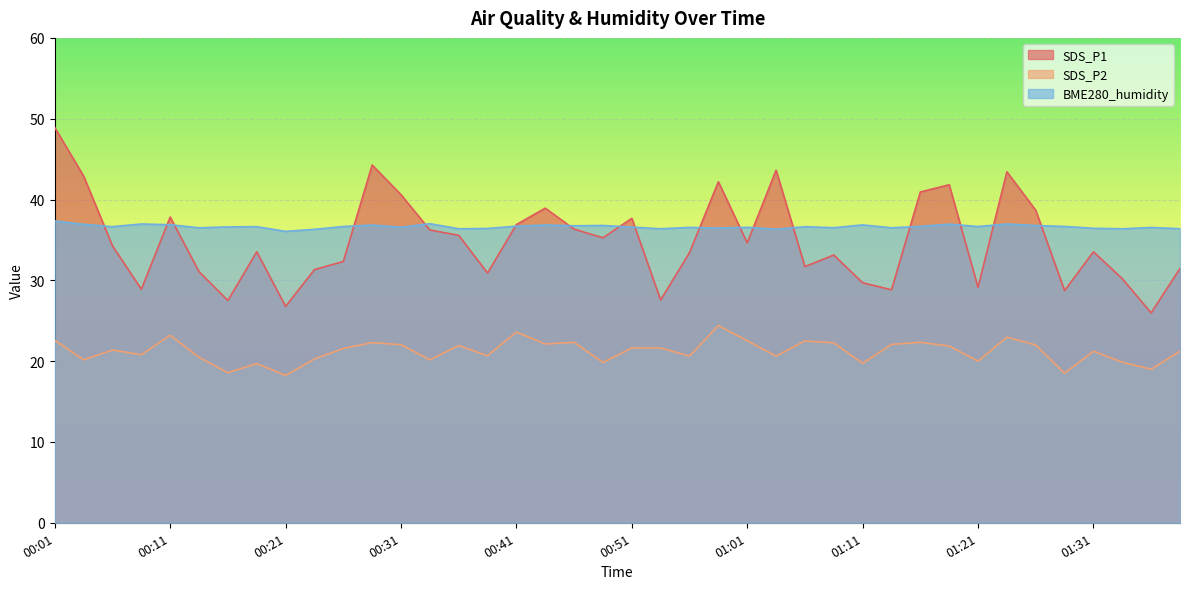

What is the difference between the maximum and minimum values in the SDS_P1 series?

22.9